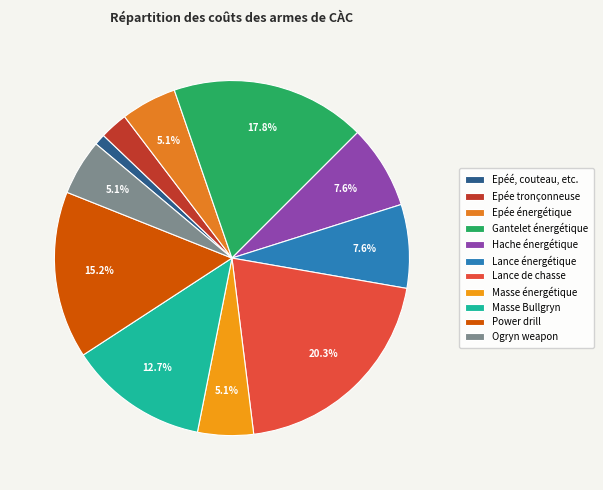

Which category has the biggest portion of the pie?

Lance de chasse